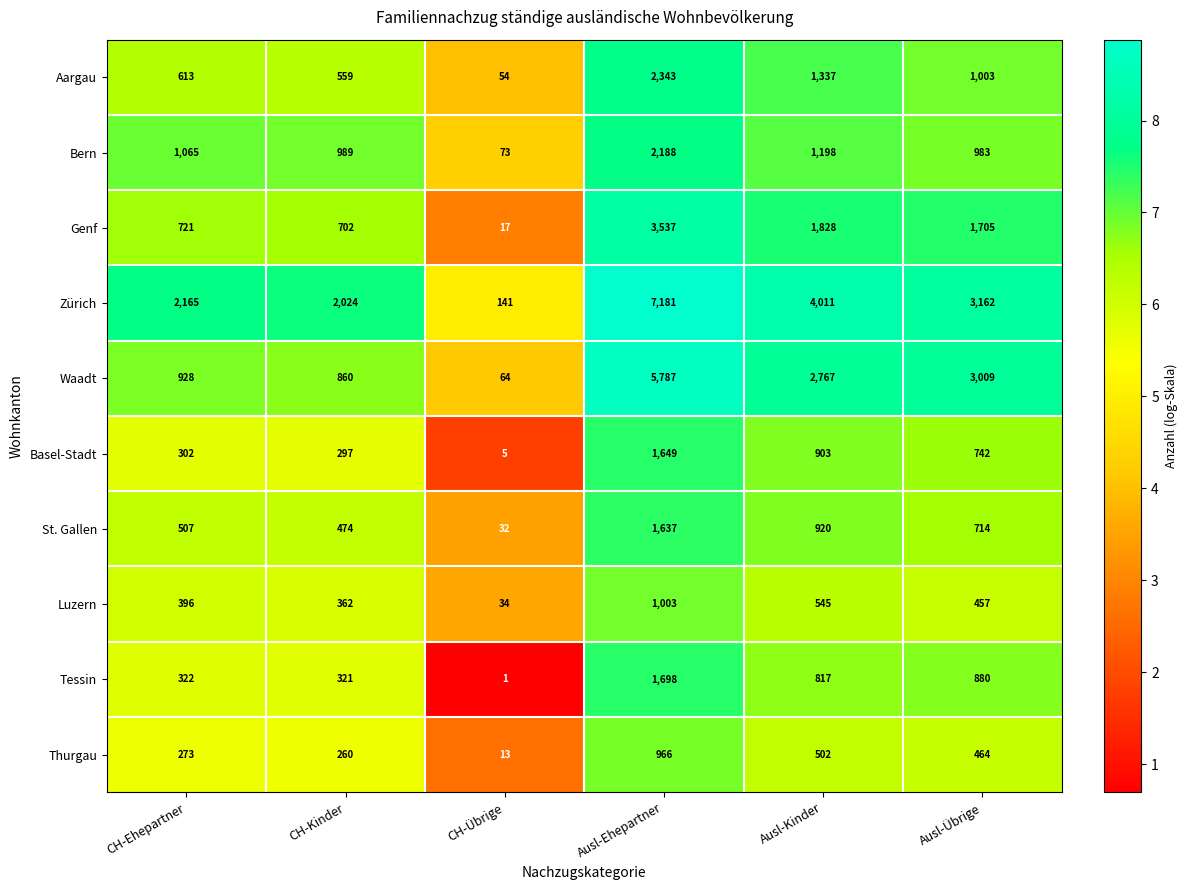

Is the value of Bern at Ausl-Ehepartner greater than the value of Zürich at Ausl-Ehepartner?

No